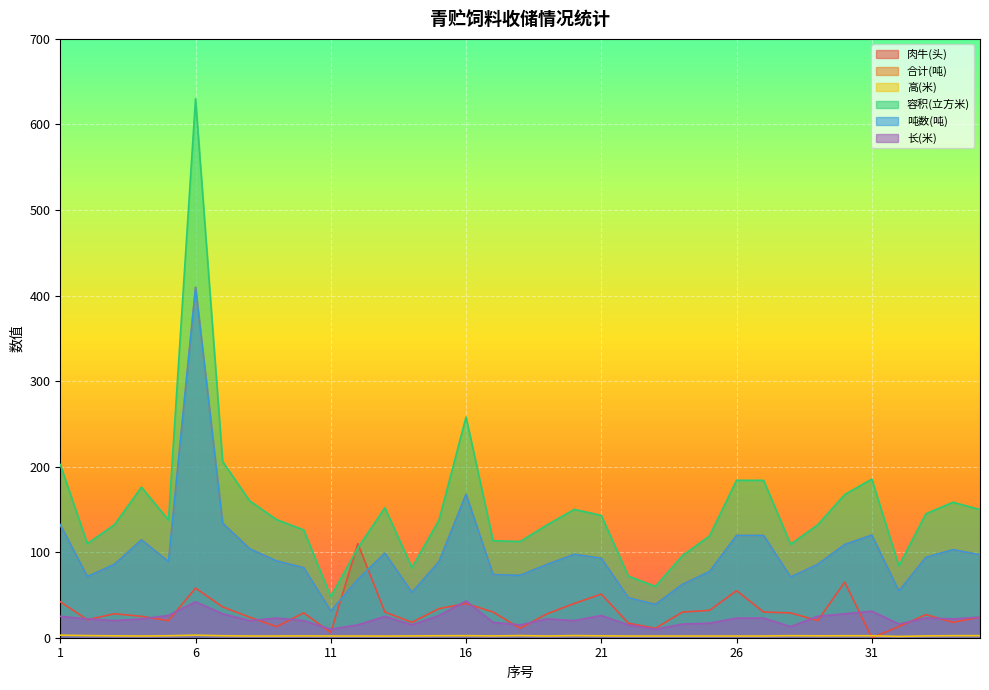

What are all the series names shown in the legend?

肉牛(头), 合计(吨), 高(米), 容积(立方米), 吨数(吨), 长(米)